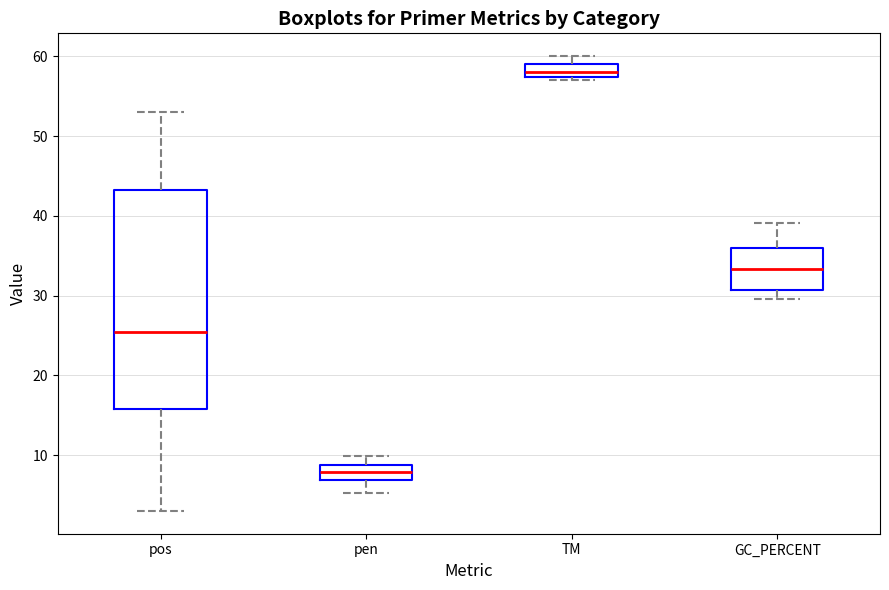

Where is the lower edge of the box for TM on the y-axis? The values are not printed on the chart, so give them approximately, as read against the axis.

57